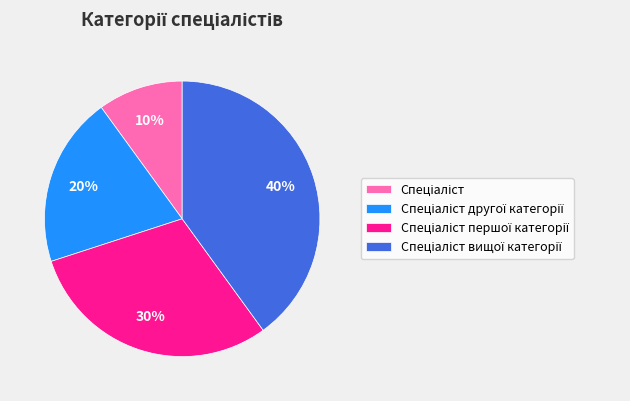

To the nearest percent, what is the average slice percentage?

25%